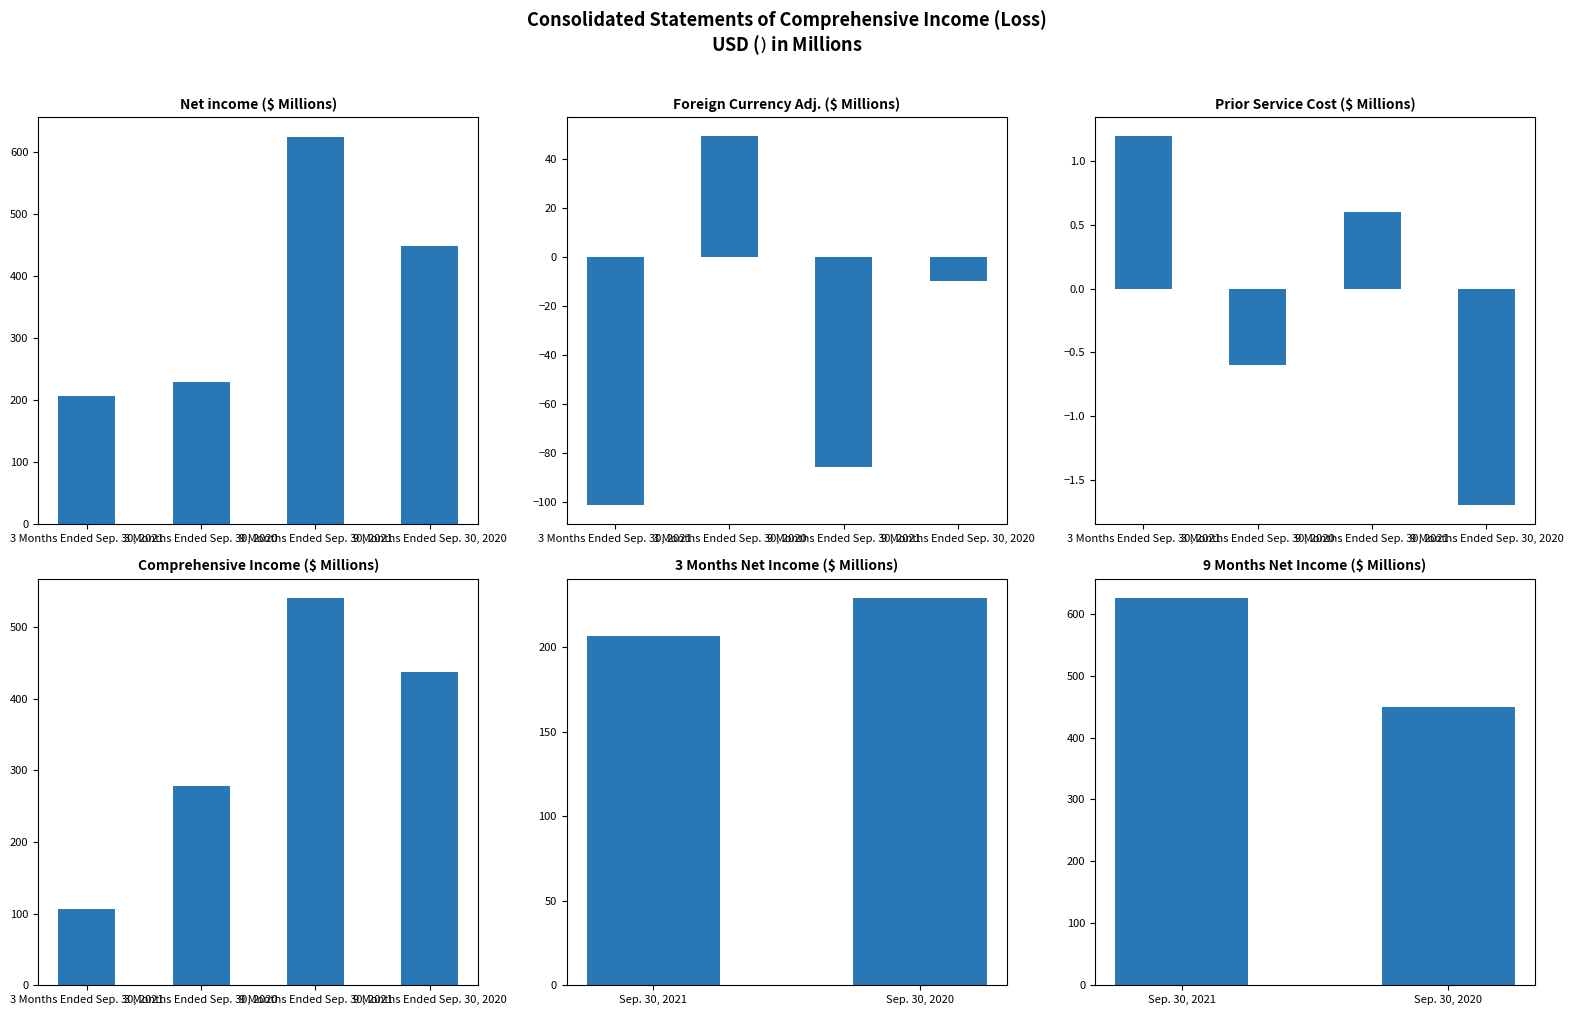

At how many categories does at least one series exceed 426?

2